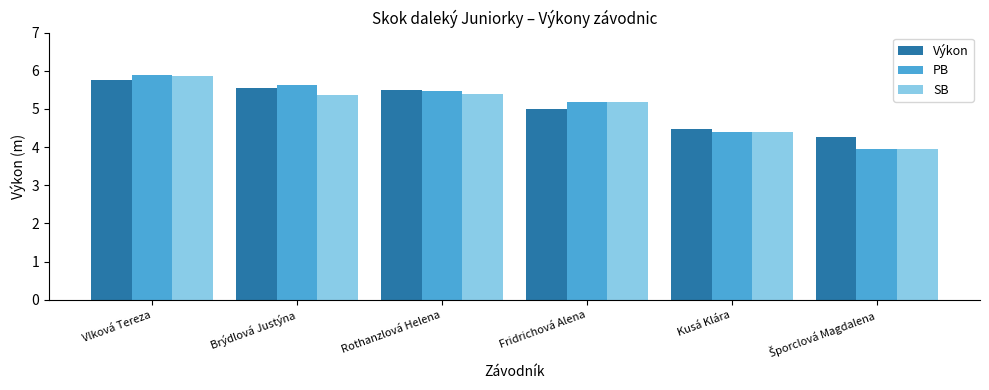

Reading left to right, what are all the values shown in this chart?

Výkon: 5.8	5.5	5.5	5.0	4.5	4.3
PB: 5.9	5.6	5.5	5.2	4.4	3.9
SB: 5.9	5.4	5.4	5.2	4.4	3.9